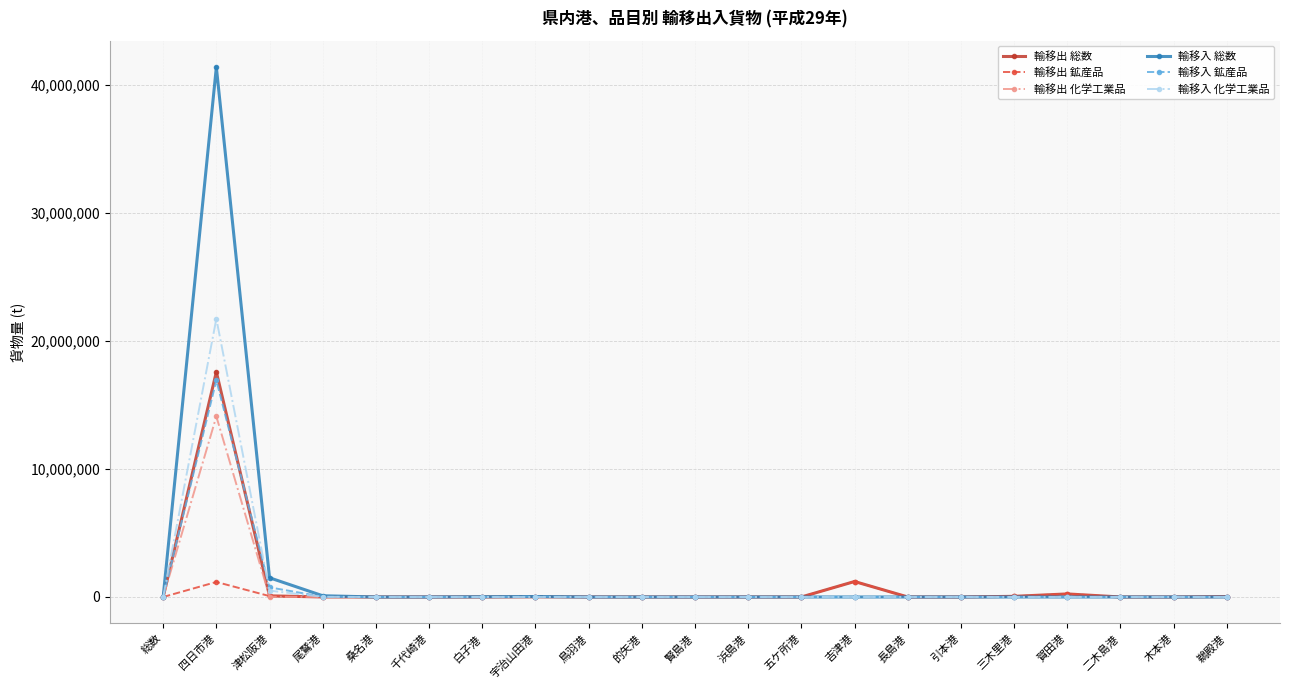

Which series has the largest total across all categories?

輸移入 総数